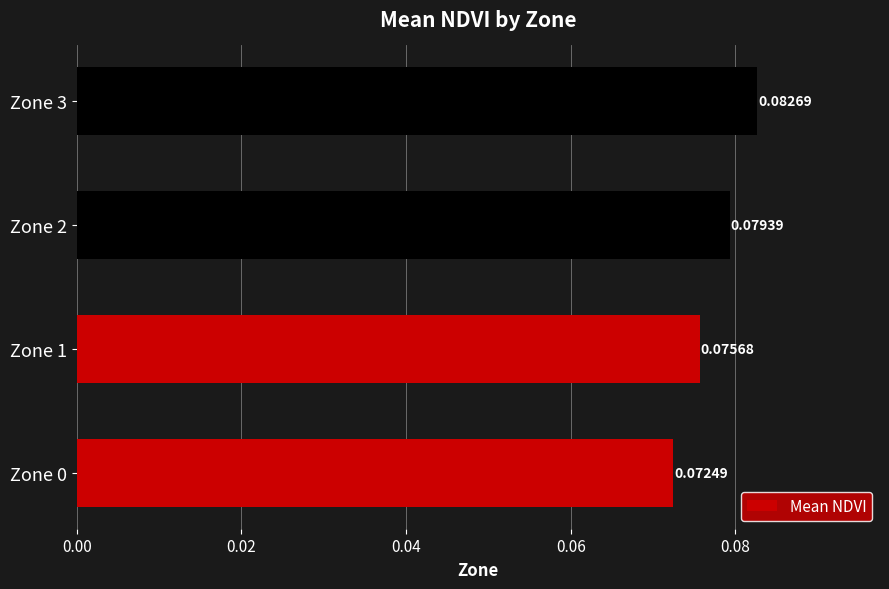

Does the chart contain any negative values?

No